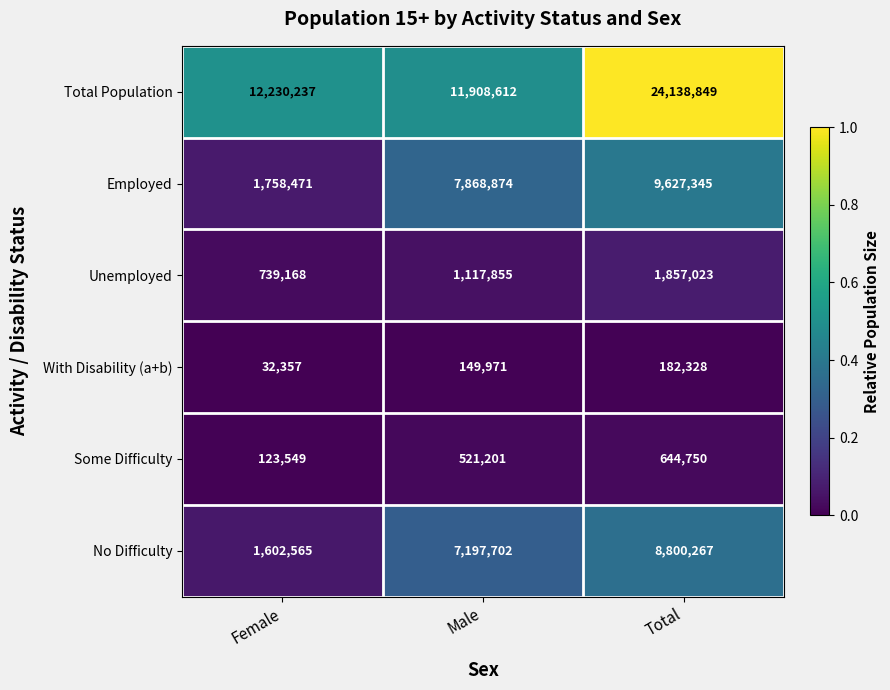

At which category is the sum across all series the highest?

Total